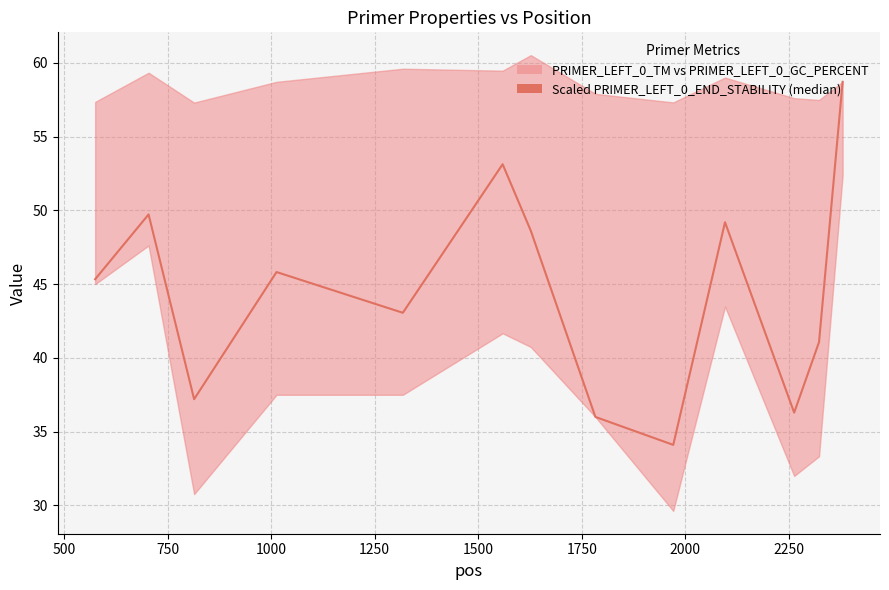

Does the chart display data point markers on the line(s)?

No